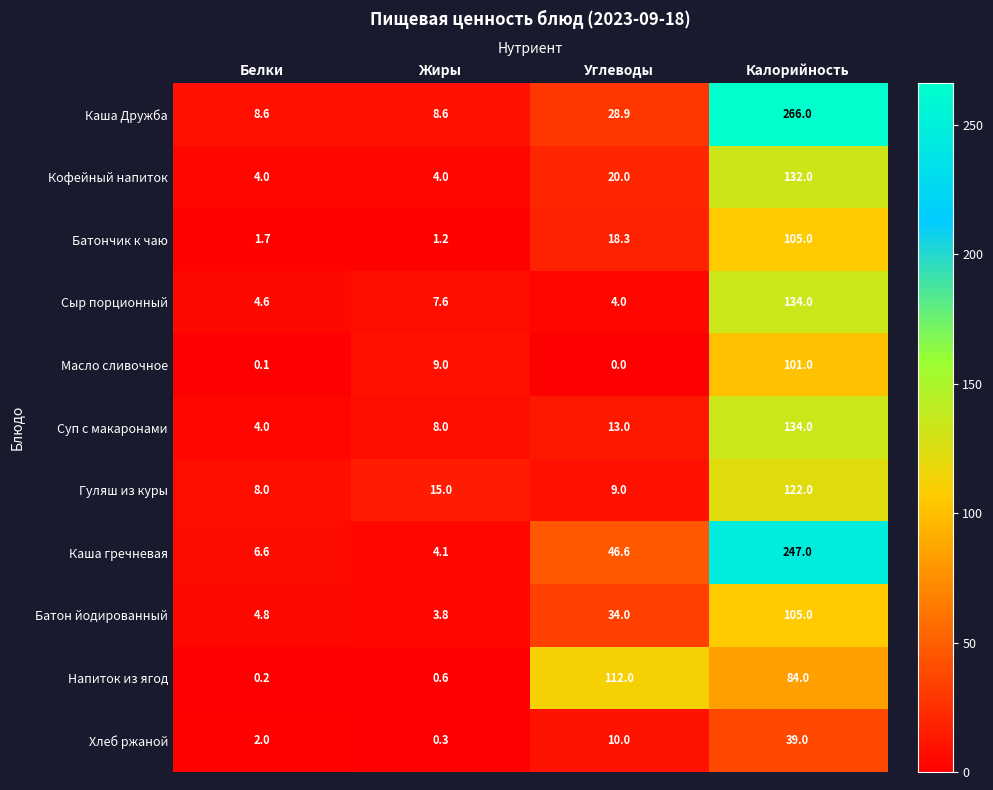

At which label is Кофейный напиток closest to 68?

Углеводы